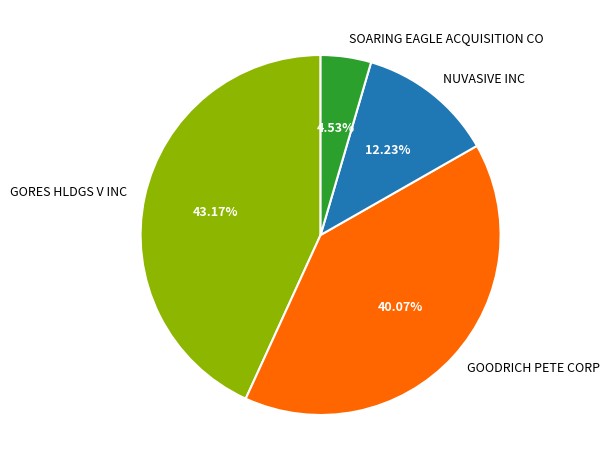

Which has a higher value, NUVASIVE INC or SOARING EAGLE ACQUISITION CO?

NUVASIVE INC